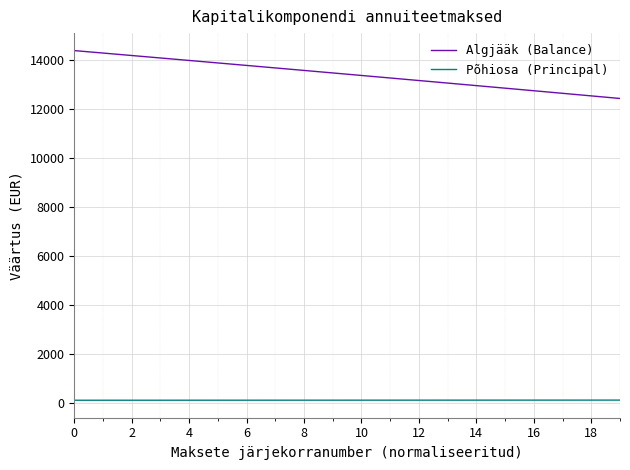

How many distinct data groups are displayed?

2